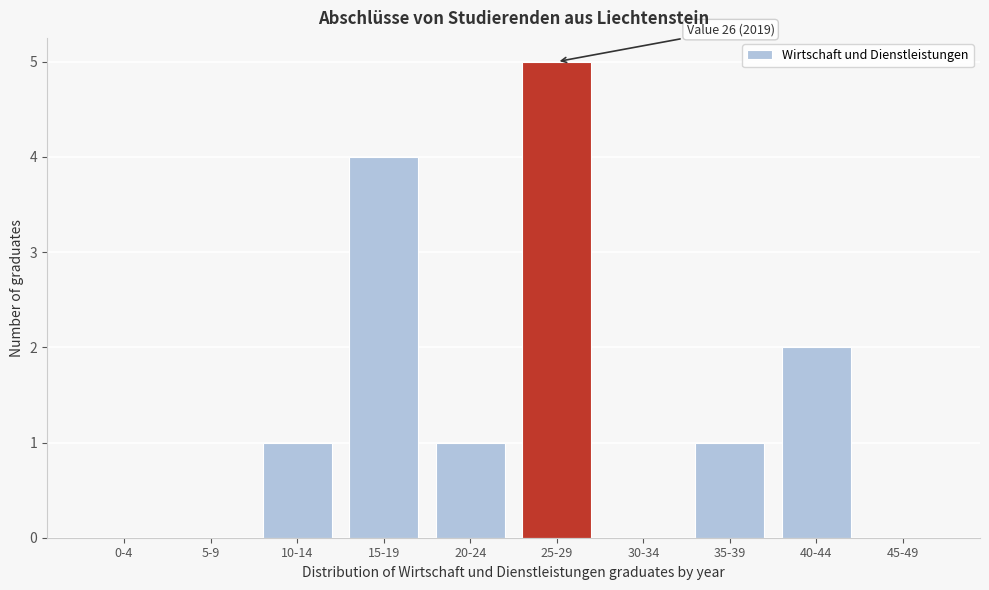

Reading right to left, transcribe all the data shown in this chart.

45-49=0	40-44=2	35-39=1	30-34=0	25-29=5	20-24=1	15-19=4	10-14=1	5-9=0	0-4=0